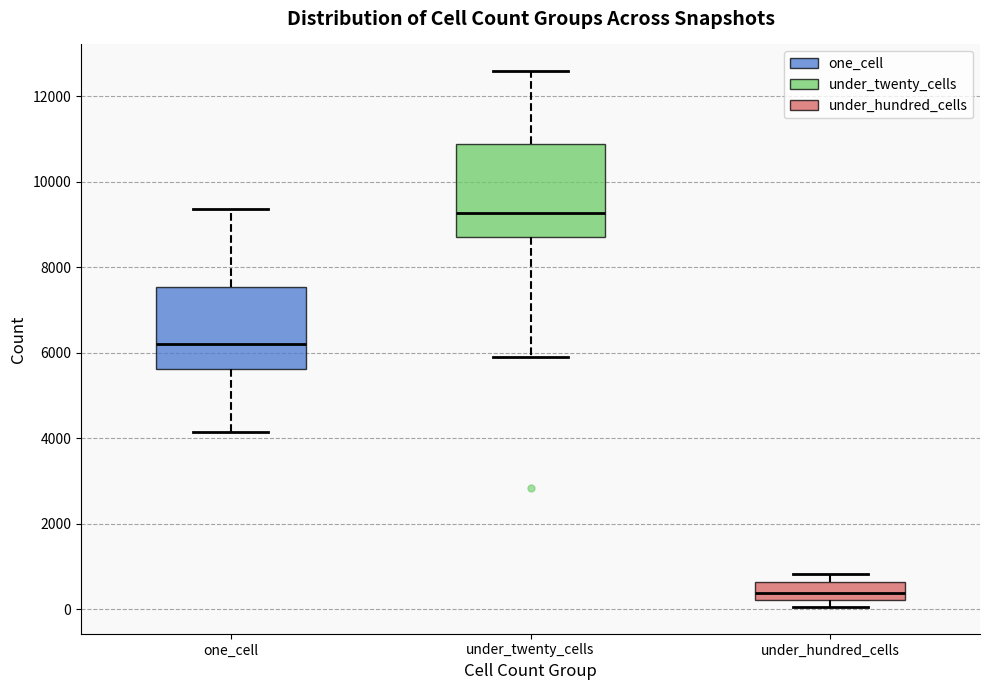

Where is the lower edge of the box for under_hundred_cells on the y-axis? The values are not printed on the chart, so give them approximately, as read against the axis.

200